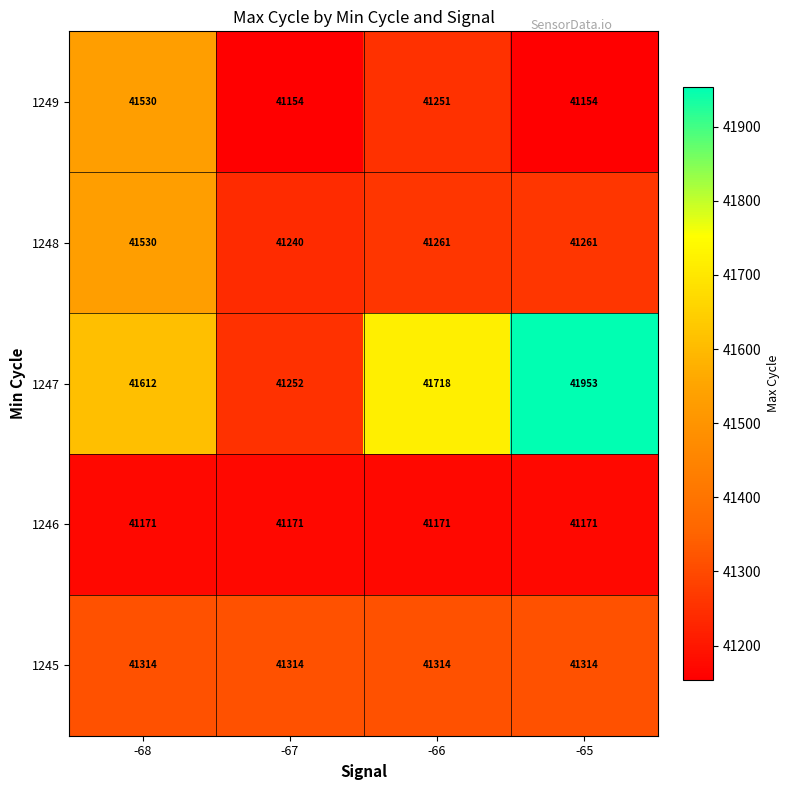

Reading right to left, what are all the values shown in this chart?

1249: -65=41154	-66=41251	-67=41154	-68=41530
1248: -65=41261	-66=41261	-67=41240	-68=41530
1247: -65=41953	-66=41718	-67=41252	-68=41612
1246: -65=41171	-66=41171	-67=41171	-68=41171
1245: -65=41314	-66=41314	-67=41314	-68=41314